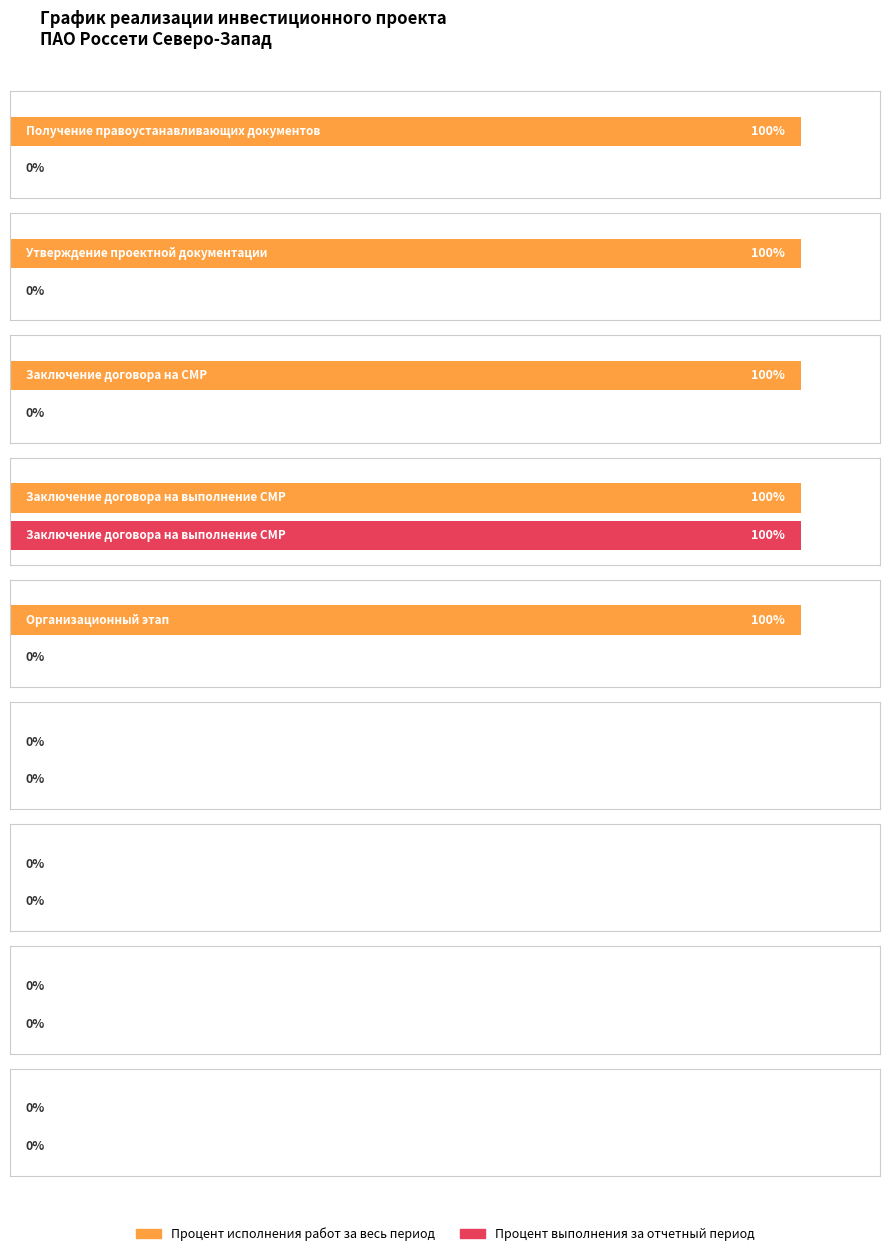

How many groups of bars are there?

9